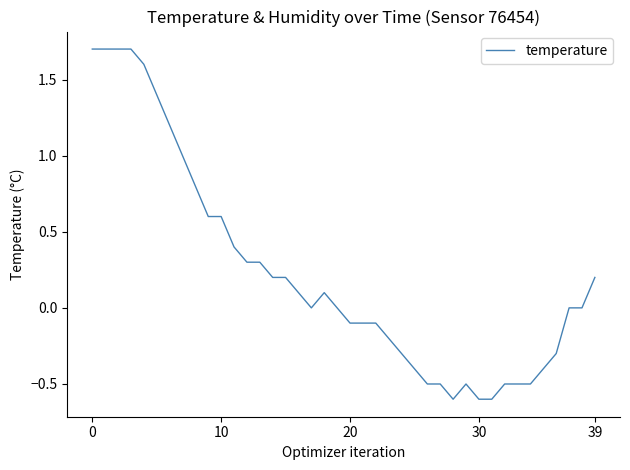

What is the difference between the maximum and minimum values?

2.3